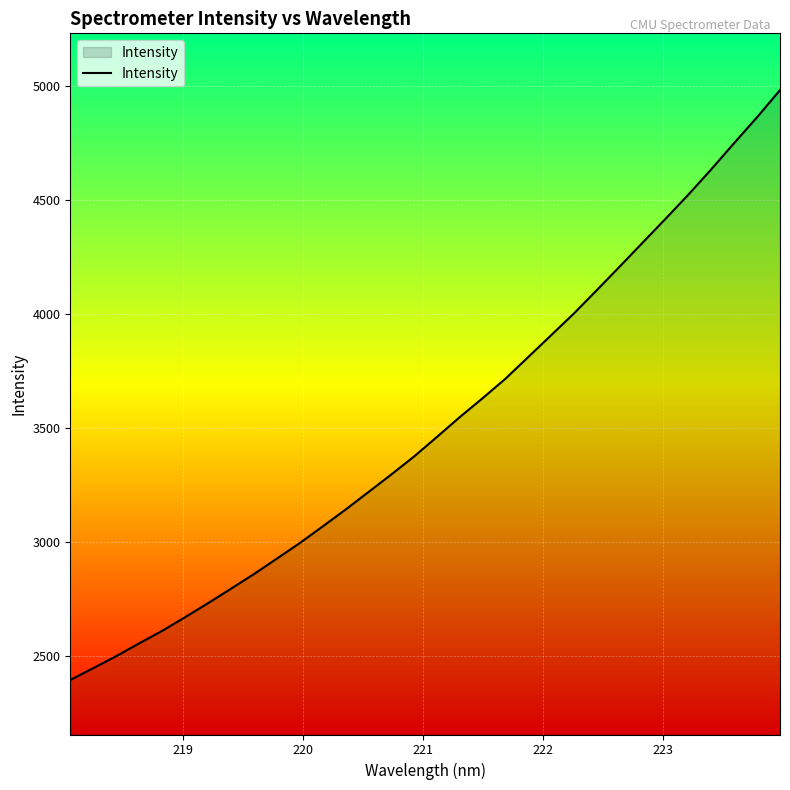

How many lines are shown in the chart?

1